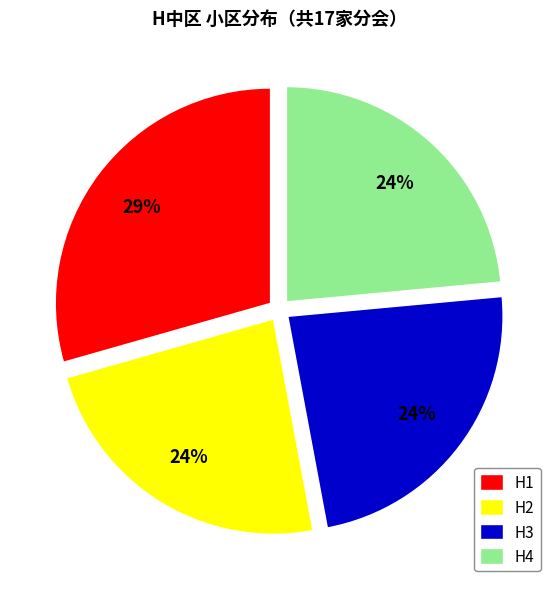

What is the largest slice in the pie chart?

H1